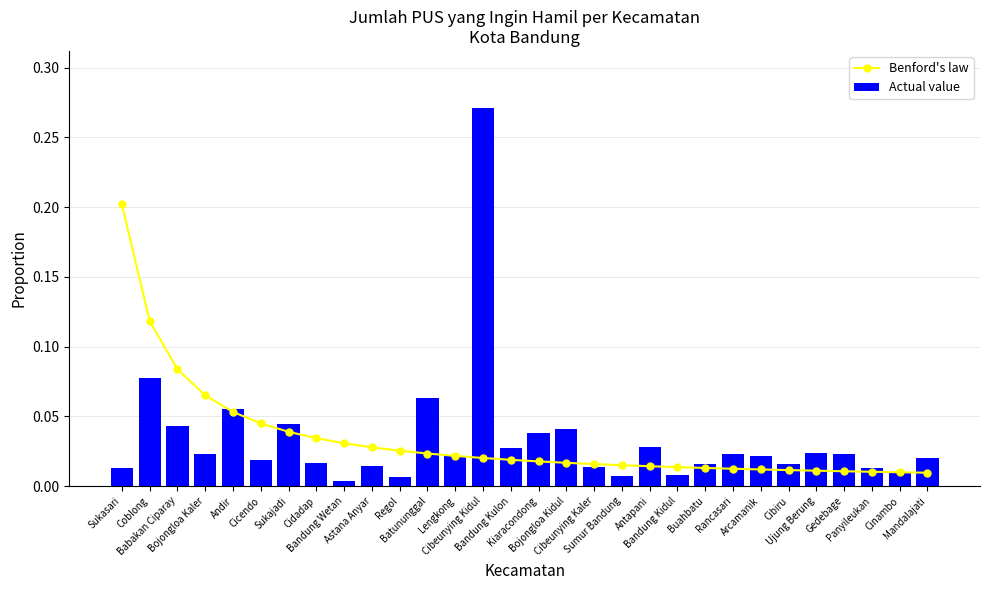

Does the chart contain any negative values?

No